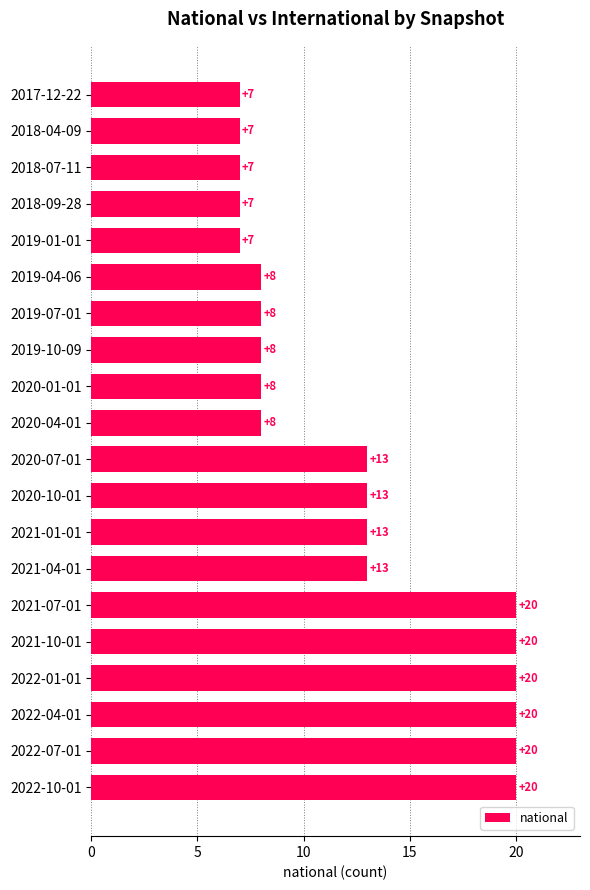

Reading top to bottom, list all the values displayed in this chart.

7	7	7	7	7	8	8	8	8	8	13	13	13	13	20	20	20	20	20	20